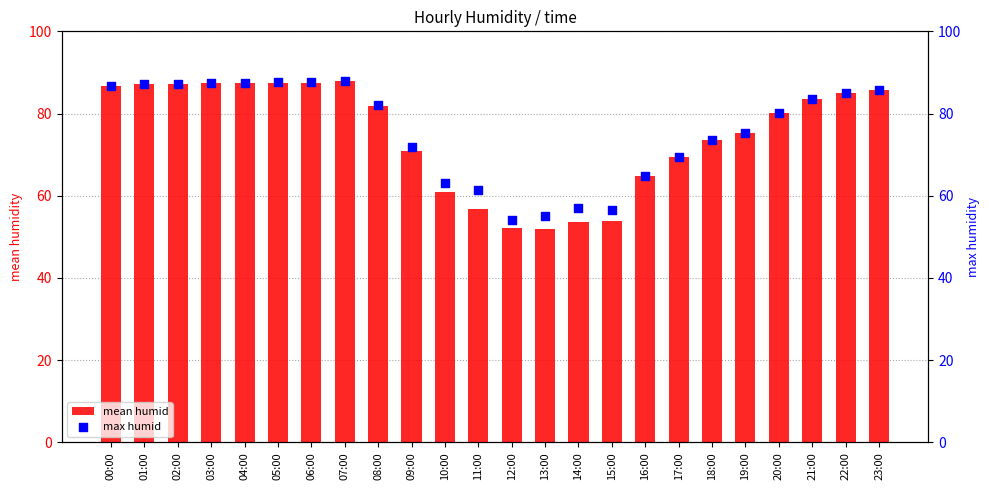

Is the value of max humid at 21:00 greater than the value of mean humid at 23:00?

No